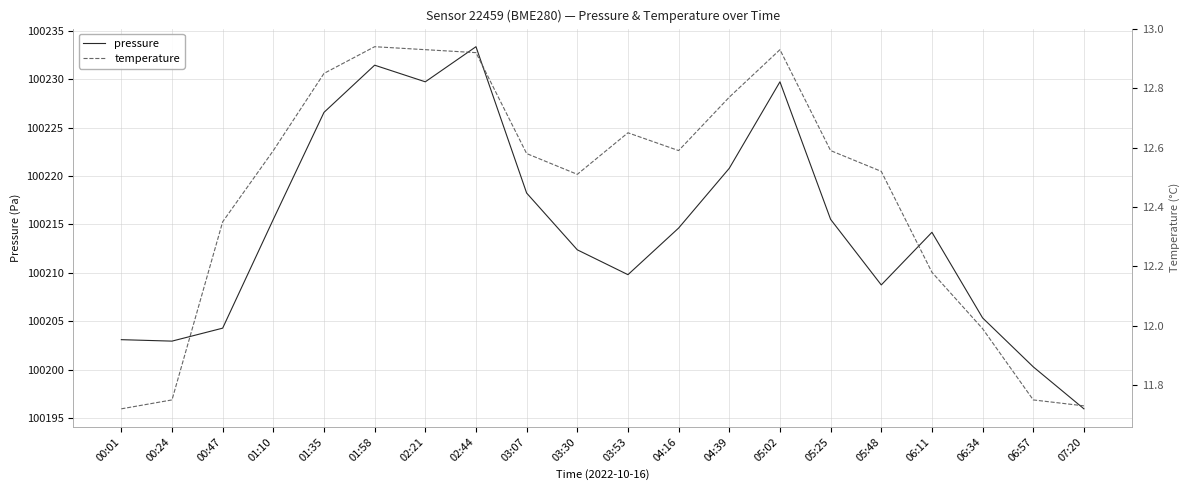

What is the label of the 4th point from the left?

01:10